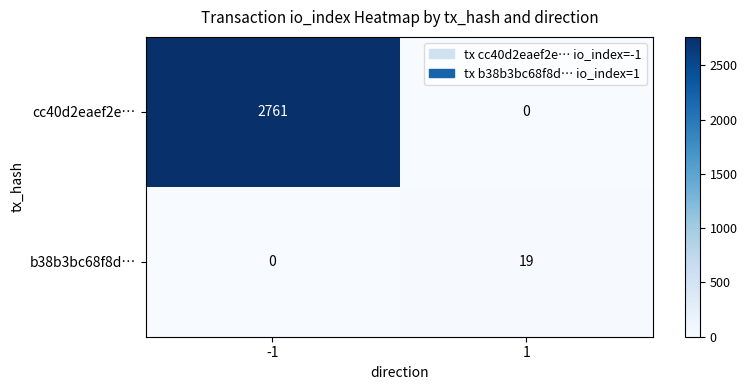

At how many categories does at least one series exceed 2677?

1